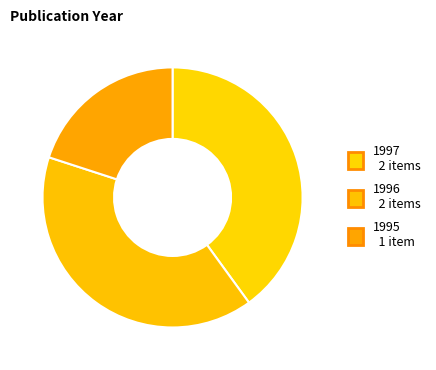

Count the number of slices in the pie.

3